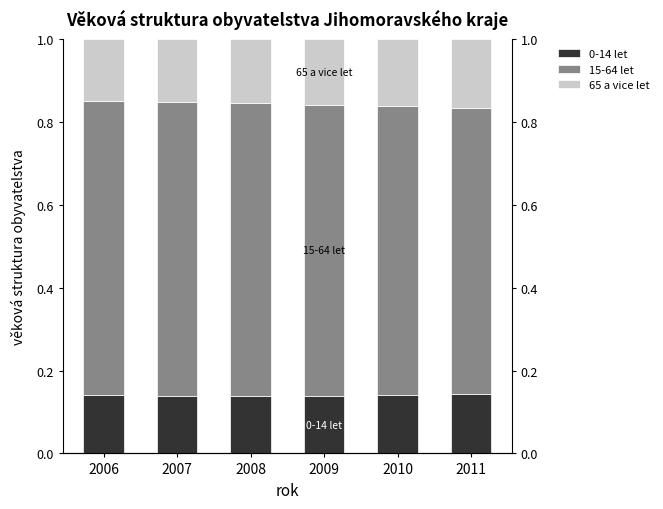

True or false: 65 a vice let has a value of 0.2 at 2007.

True